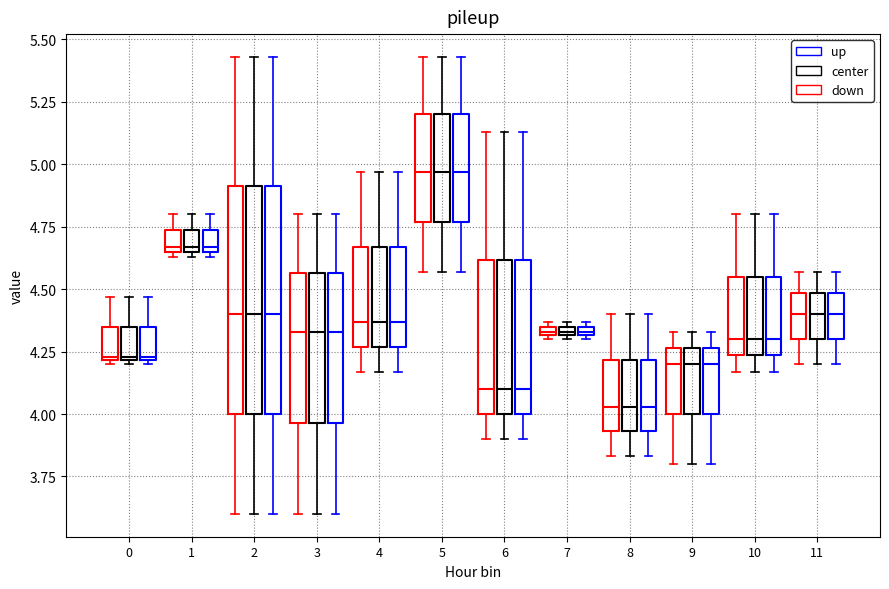

Where does the lower whisker of the box for 10 (down) end on the y-axis? The values are not printed on the chart, so give them approximately, as read against the axis.

4.15